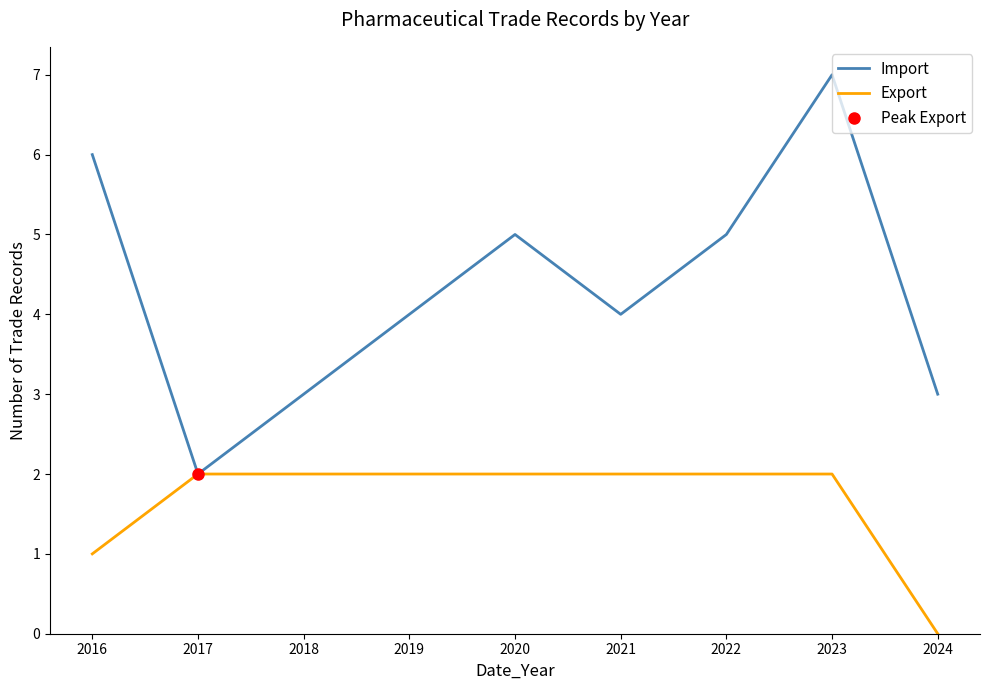

What is the sum of the Import values at 2023 and 2017?

9